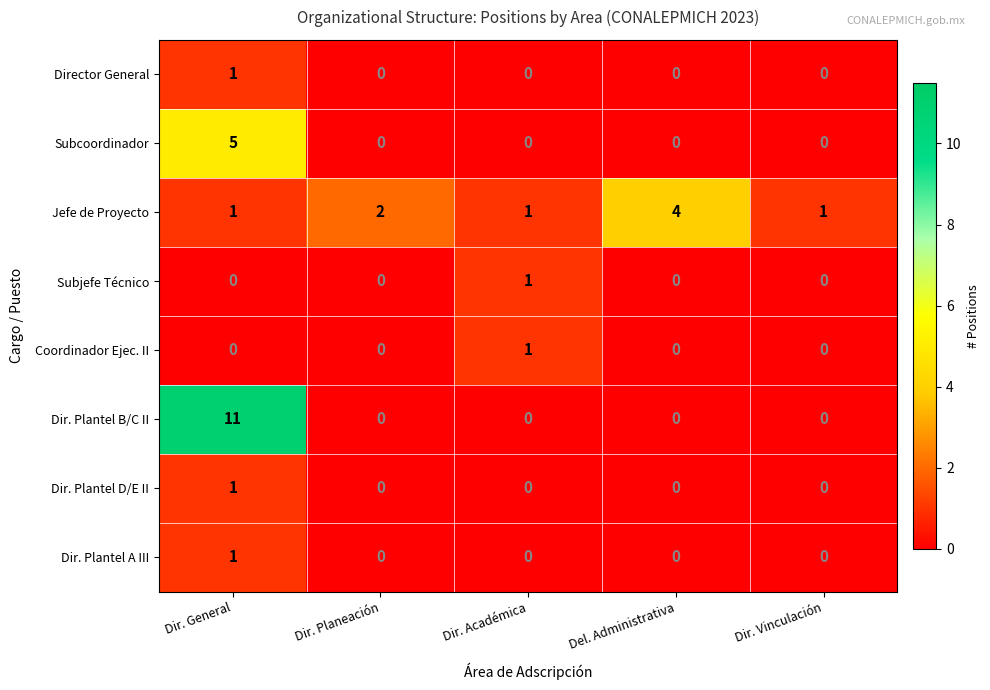

What is the difference between the maximum and minimum values in the Dir. Plantel B/C II series?

11